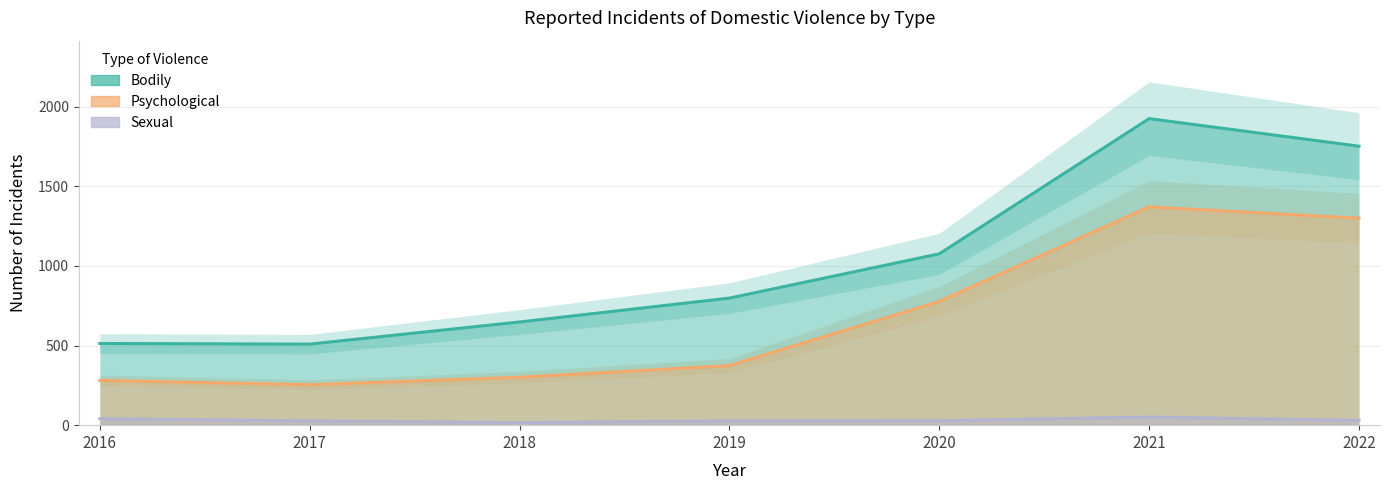

At which label does Psychological reach its peak?

2021